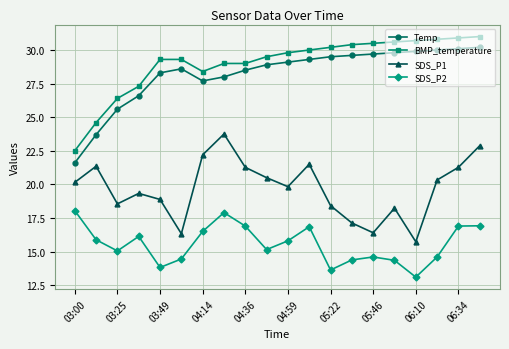

True or false: SDS_P1 and SDS_P2 intersect in this chart.

False